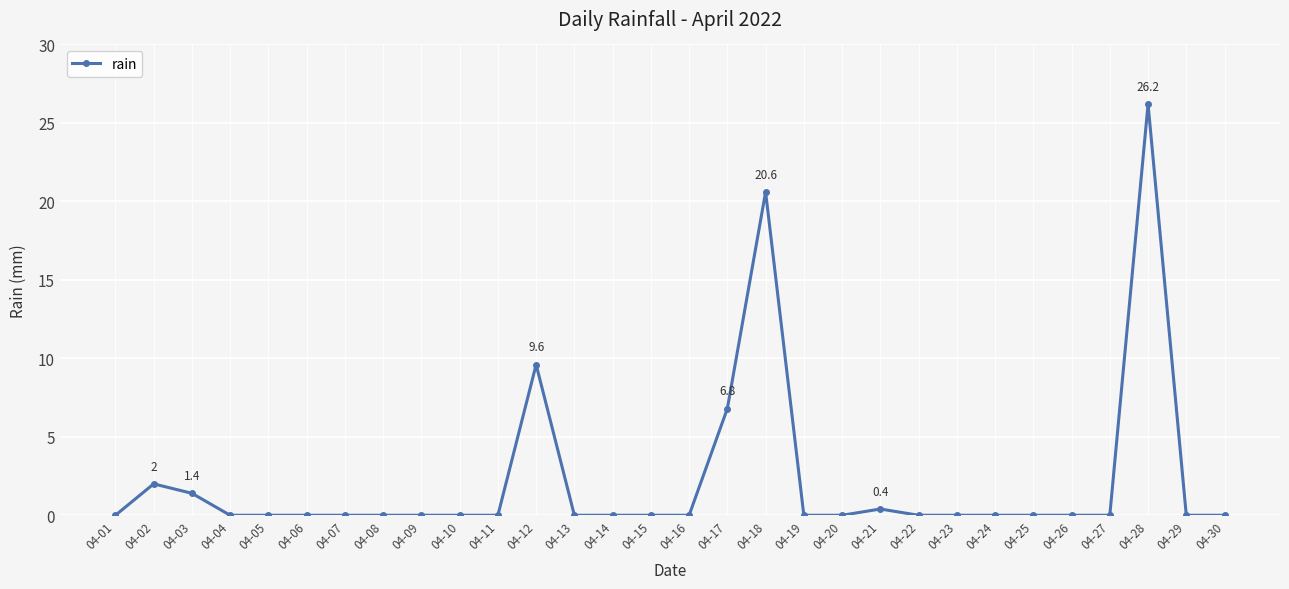

True or false: the data has more than 0 interior local peaks.

True